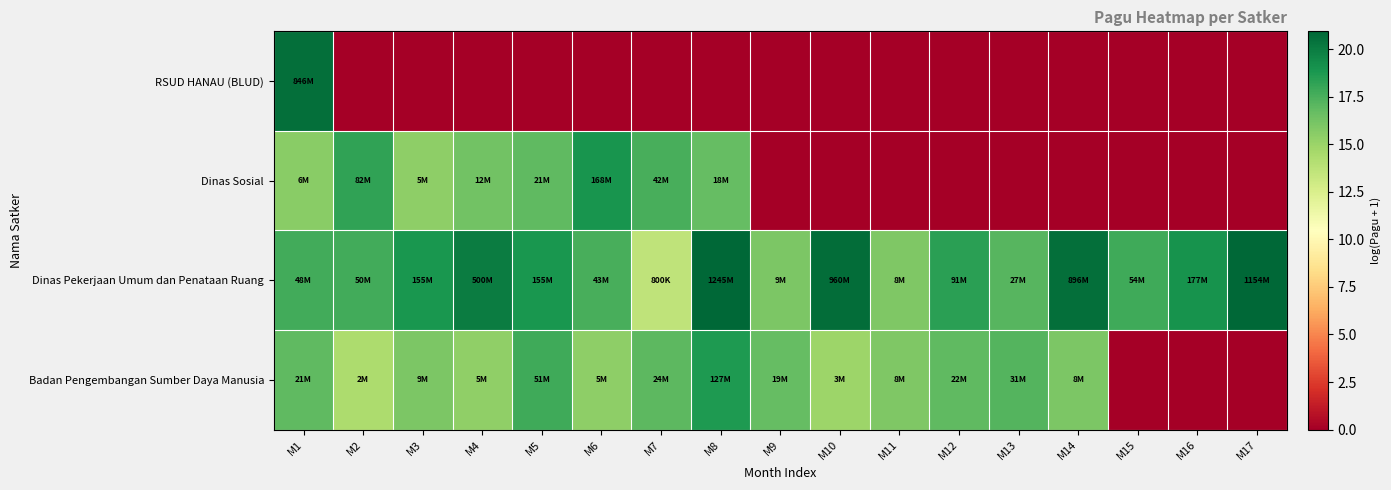

What is the total value across all series at M13?

34.4